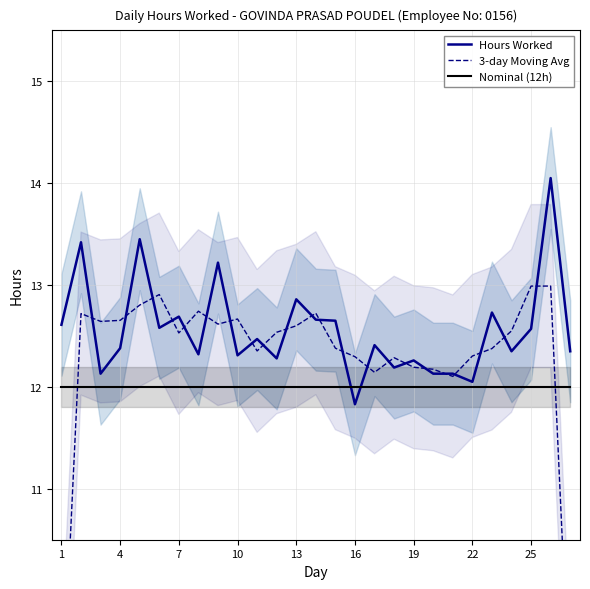

What is the difference between the second highest and minimum values in the 3-day Moving Avg series?

4.3